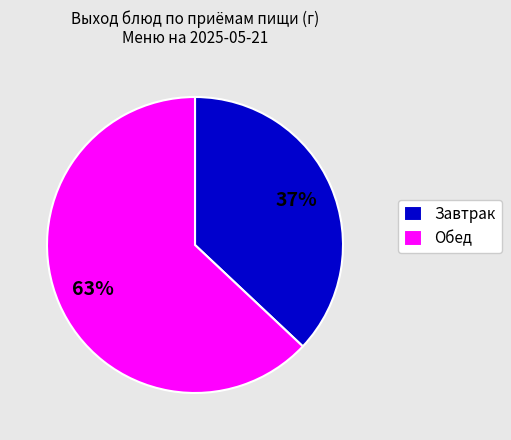

Which has a higher value, Завтрак or Обед?

Обед